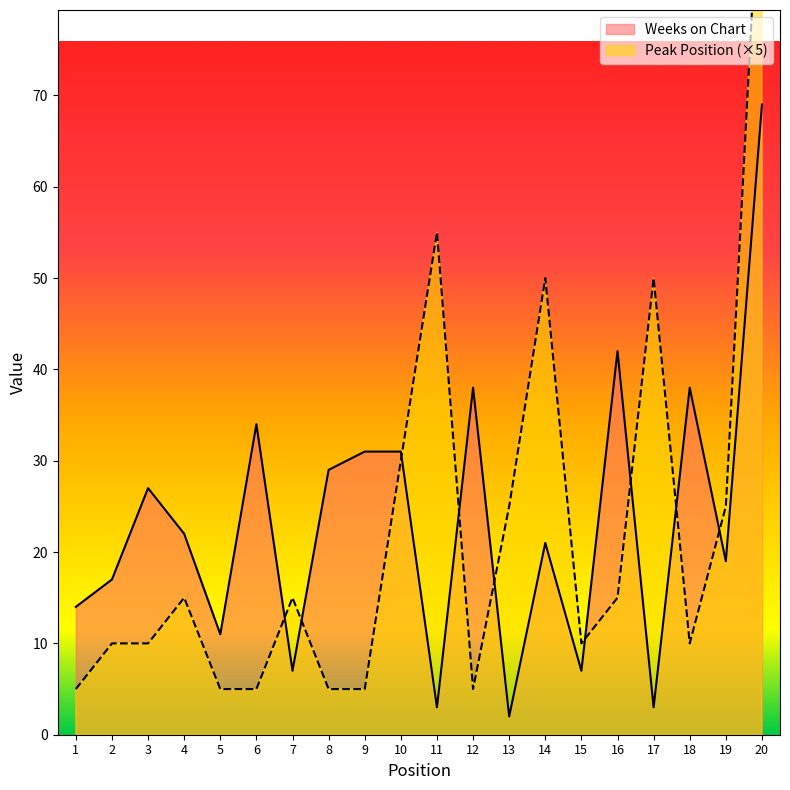

Which series has the widest spread of values?

Peak Position